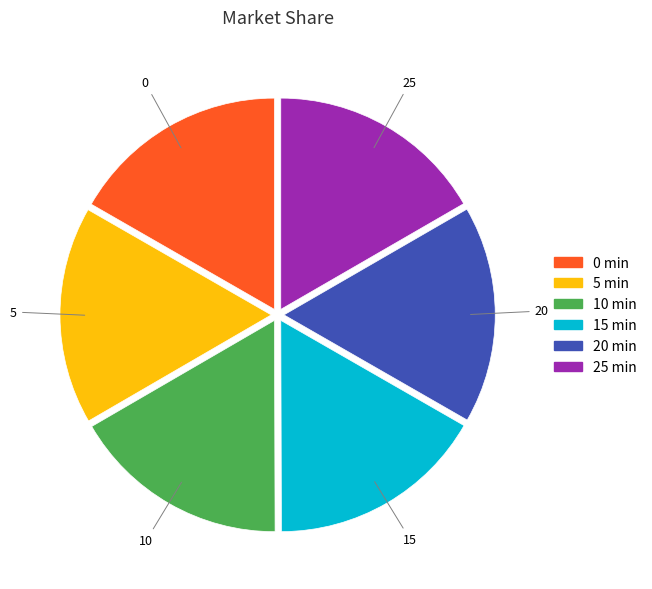

Combined, do 10 and 15 account for over 50%?

No